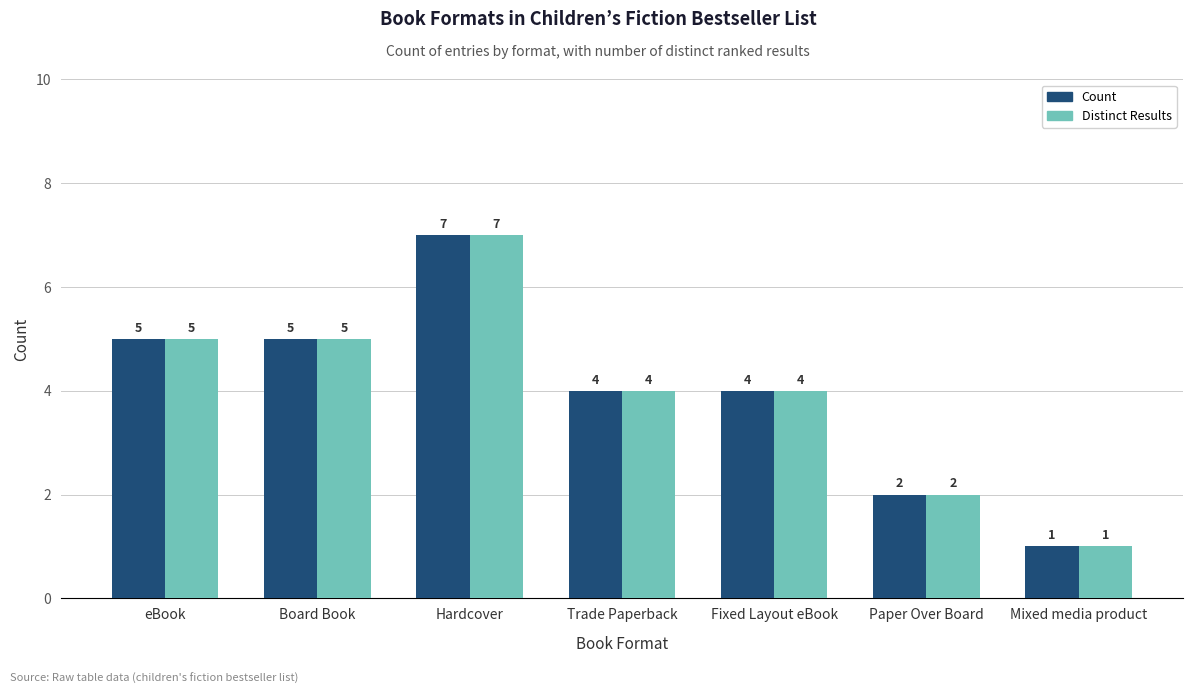

At which label does Count first exceed 4?

eBook